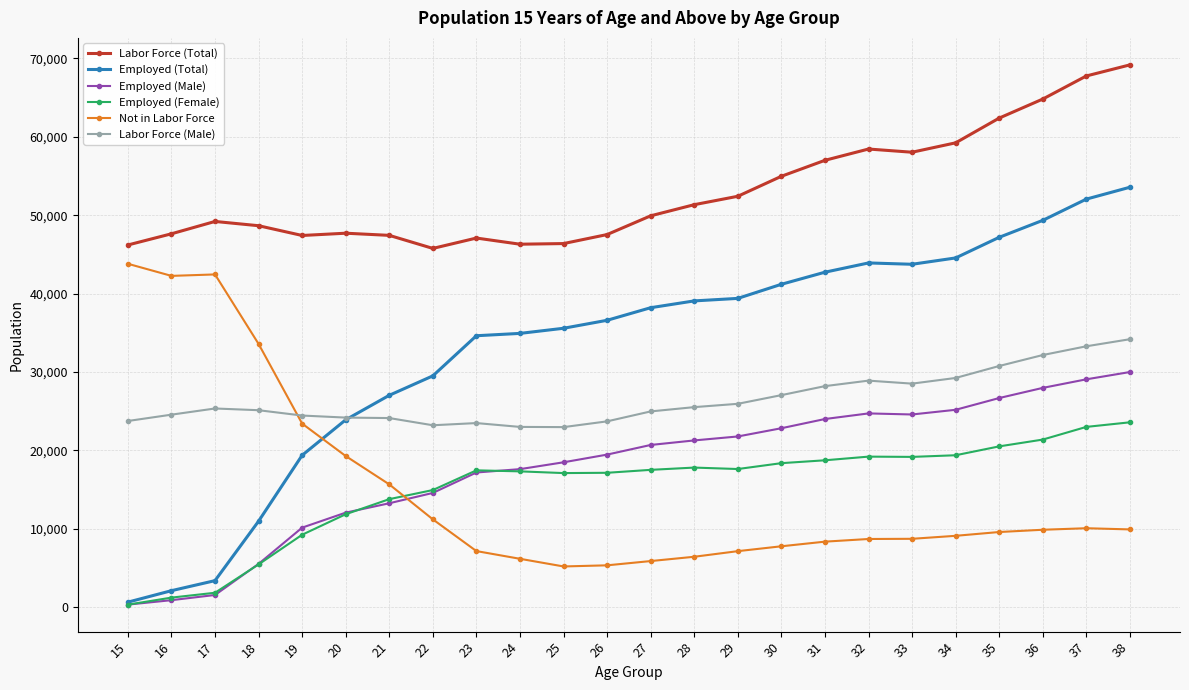

True or false: Employed (Female) has more than 1 interior local peaks.

True